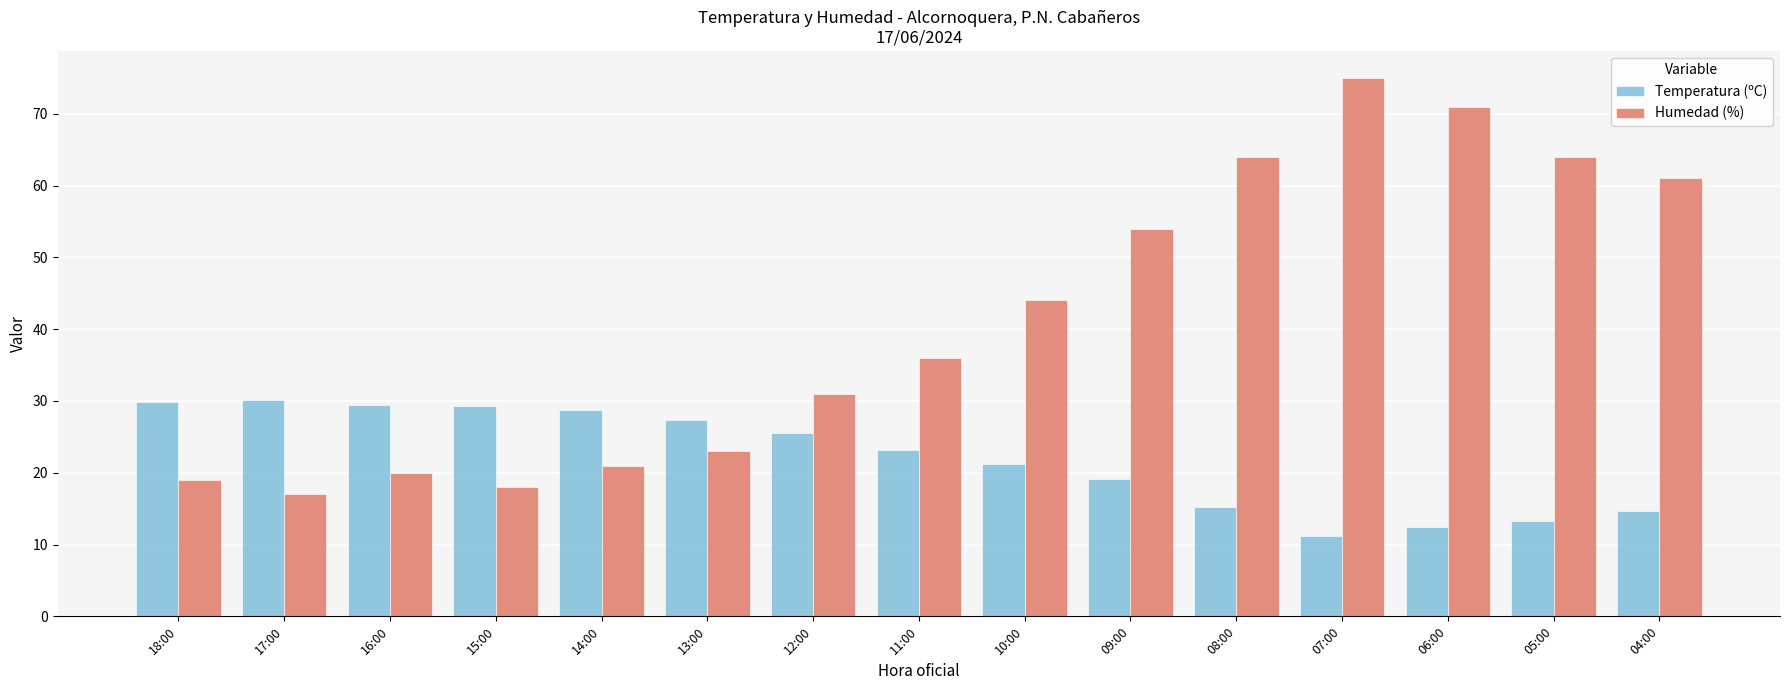

What are all the series names shown in the legend?

Temperatura (ºC), Humedad (%)